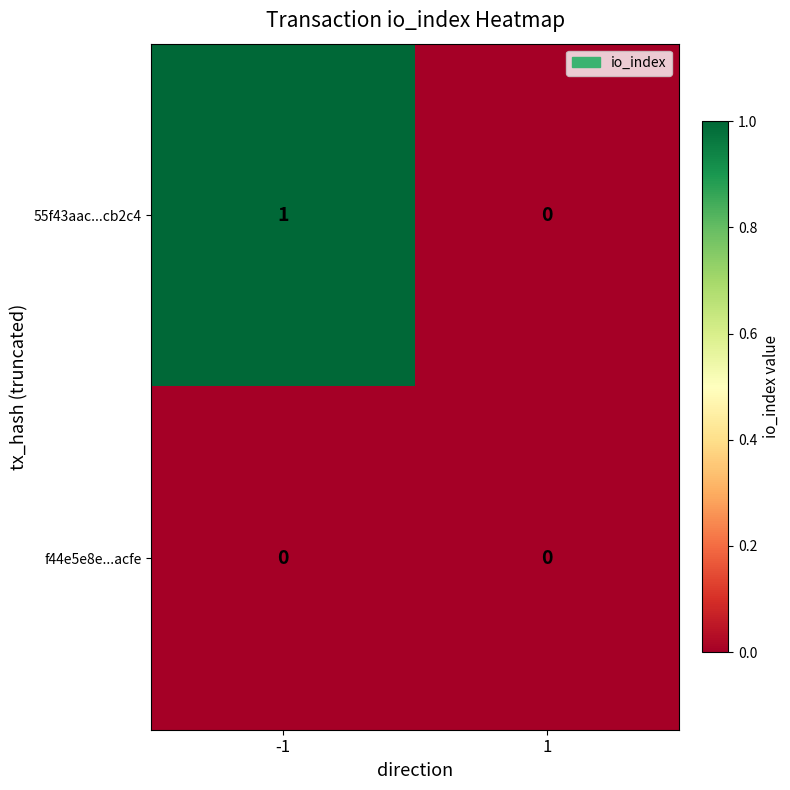

Between -1 and 1, which series saw the biggest shift?

55f43aac...cb2c4